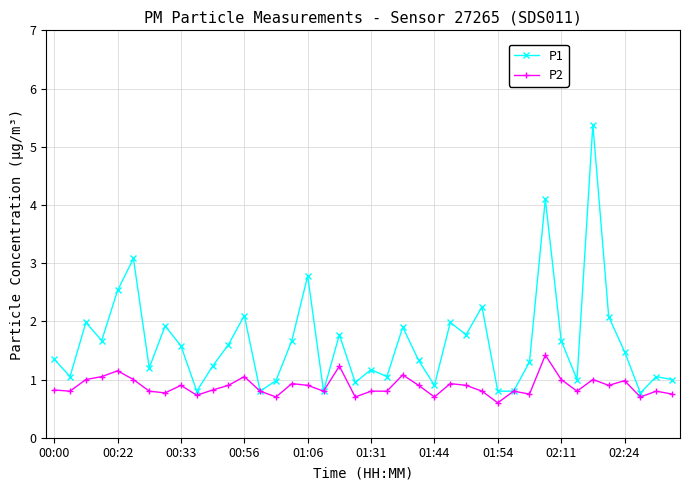

What is the average value of the P1 series?

1.6